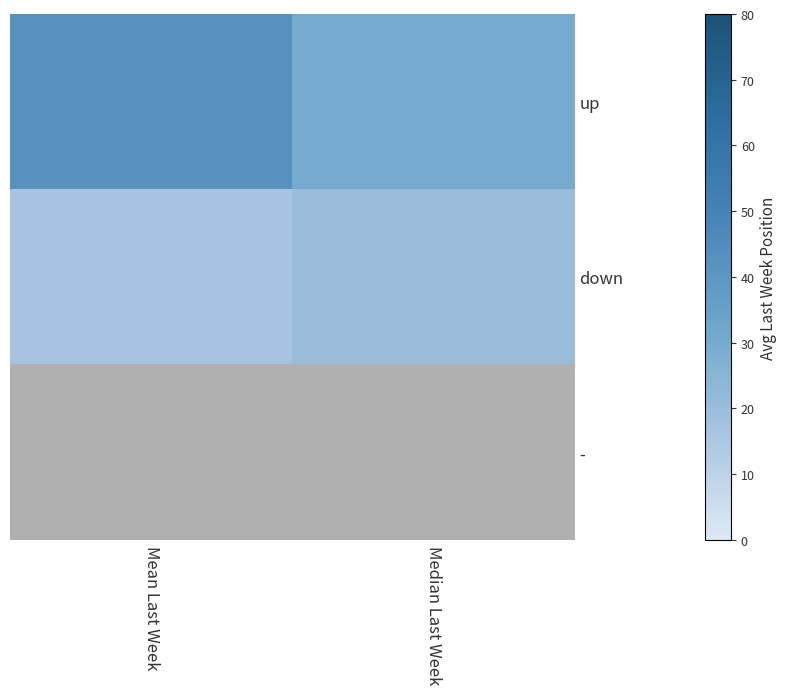

Is it true that up equals 24.3 at Mean Last Week?

False